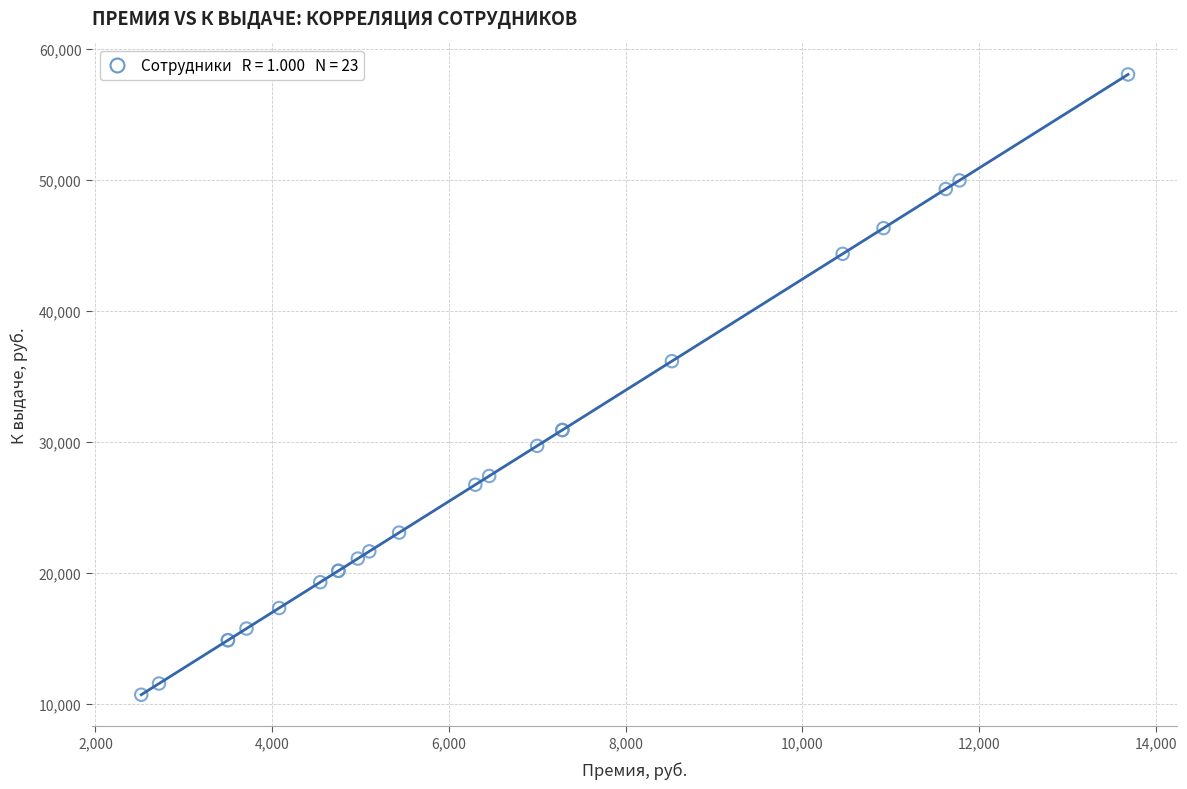

What Y value in the scatter plot is closest to 34357?

36146.0